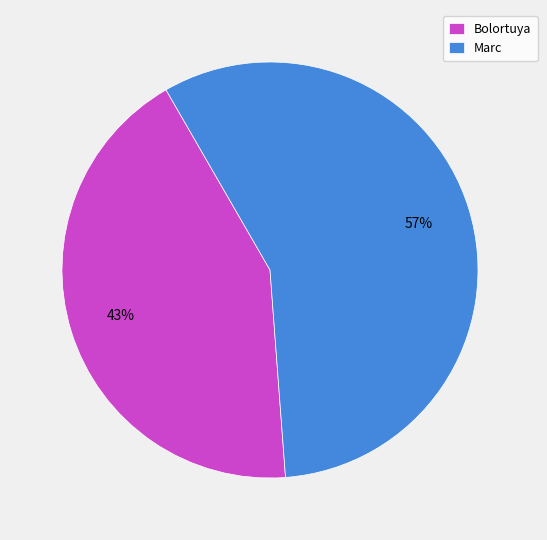

Is it true that Bolortuya is 56% of the pie?

False